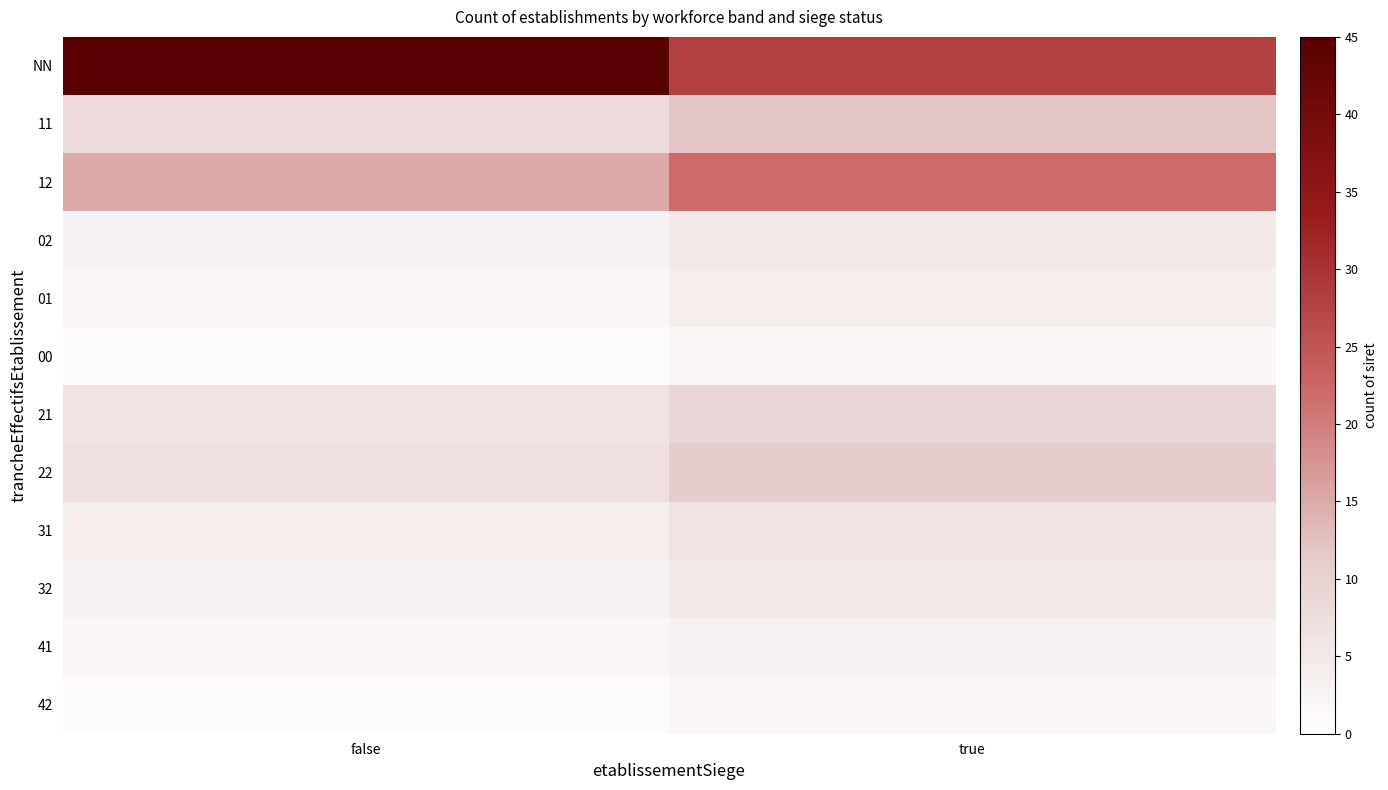

What is the greatest value displayed?

45